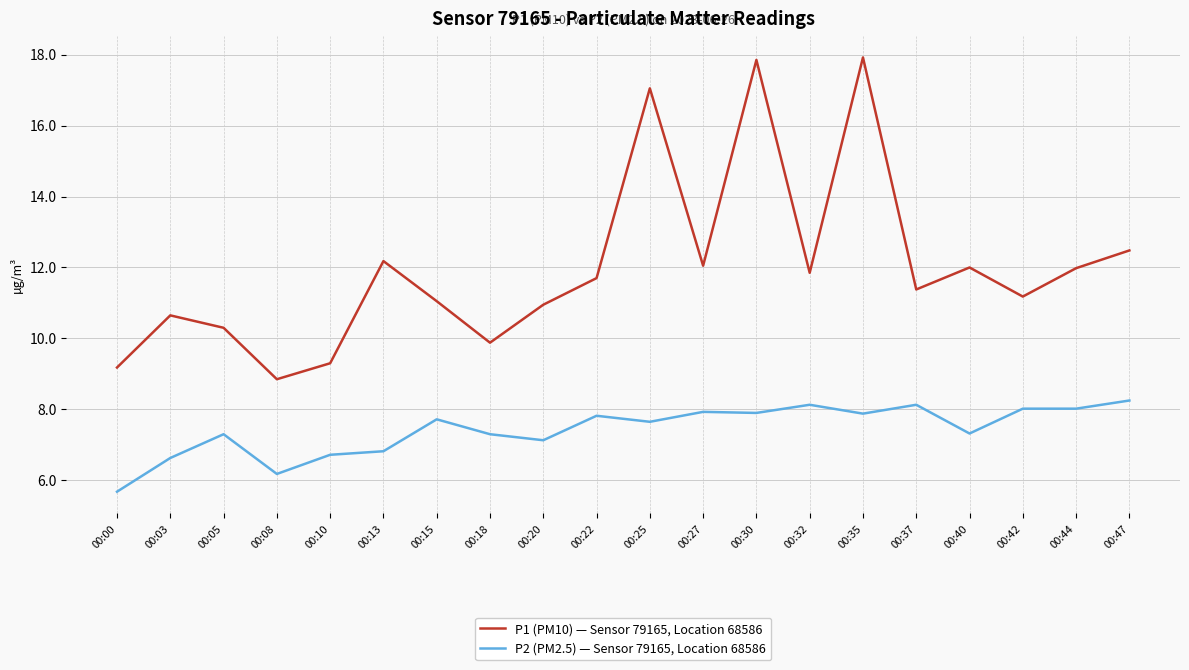

How many series are shown in this chart?

2